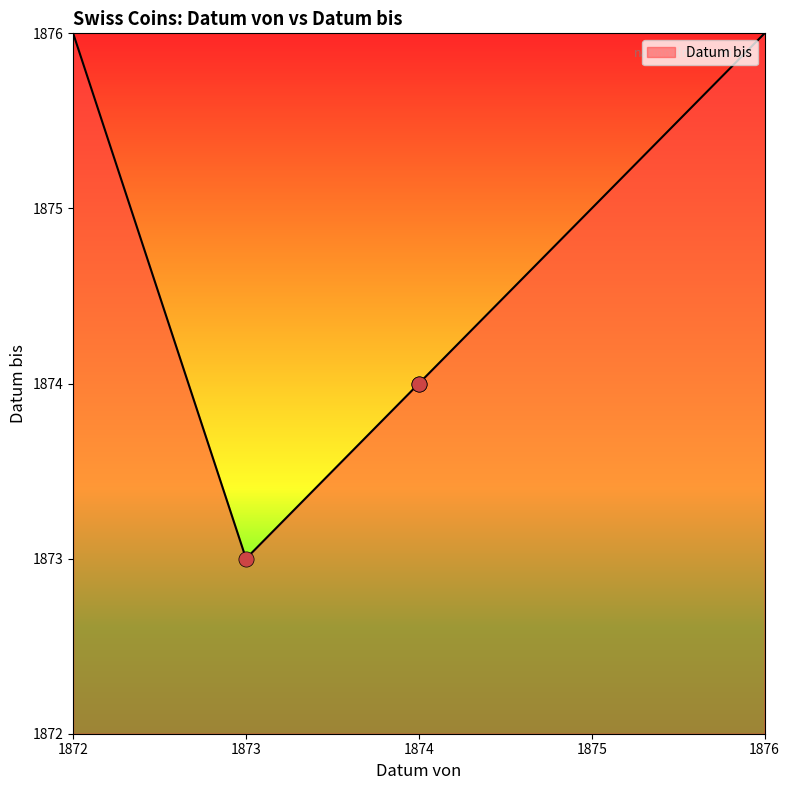

What is the change in value from 1873 to 1874?

+1